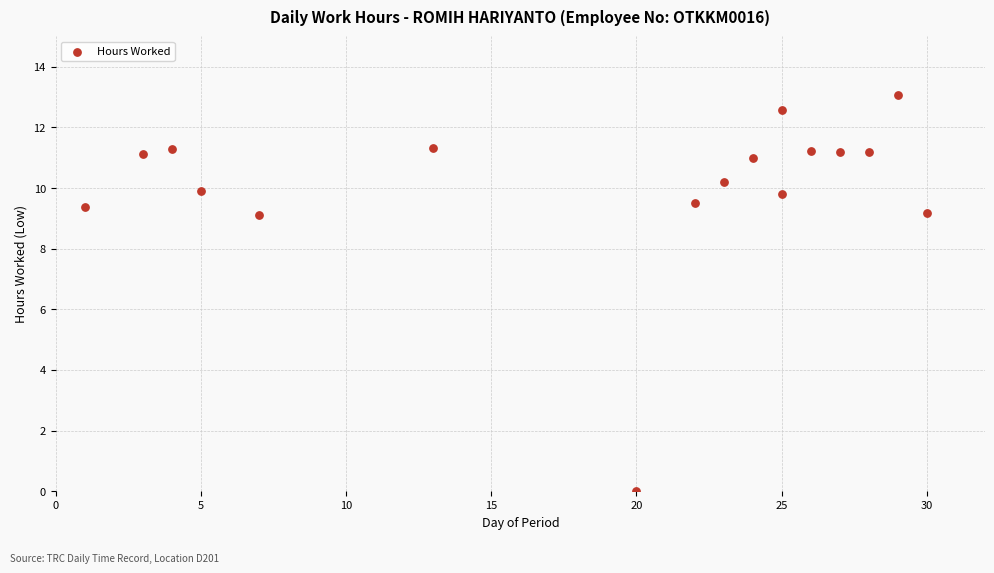

What is the range of Y values (max minus min)?

13.1